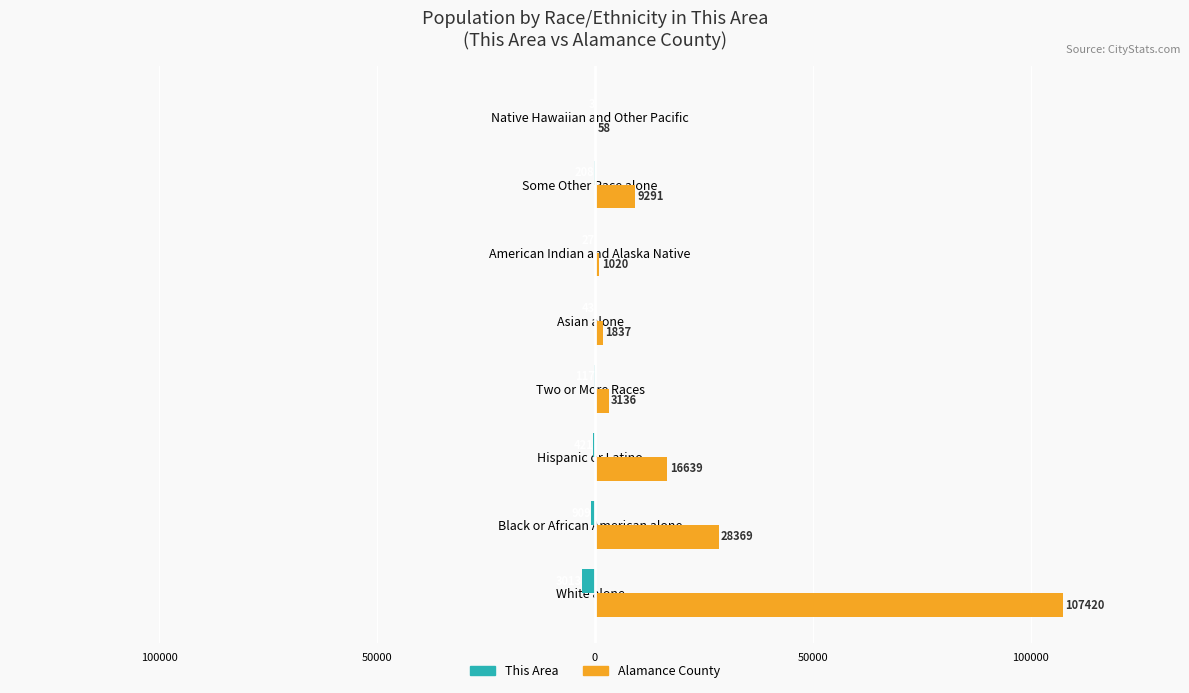

What are all the series names shown in the legend?

This Area, Alamance County